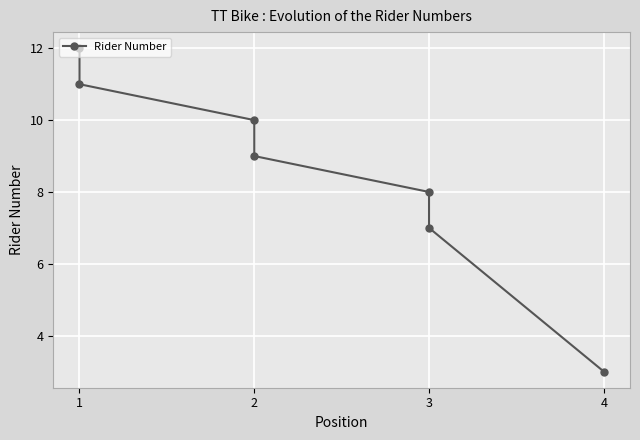

Count the number of values greater than 9.

3